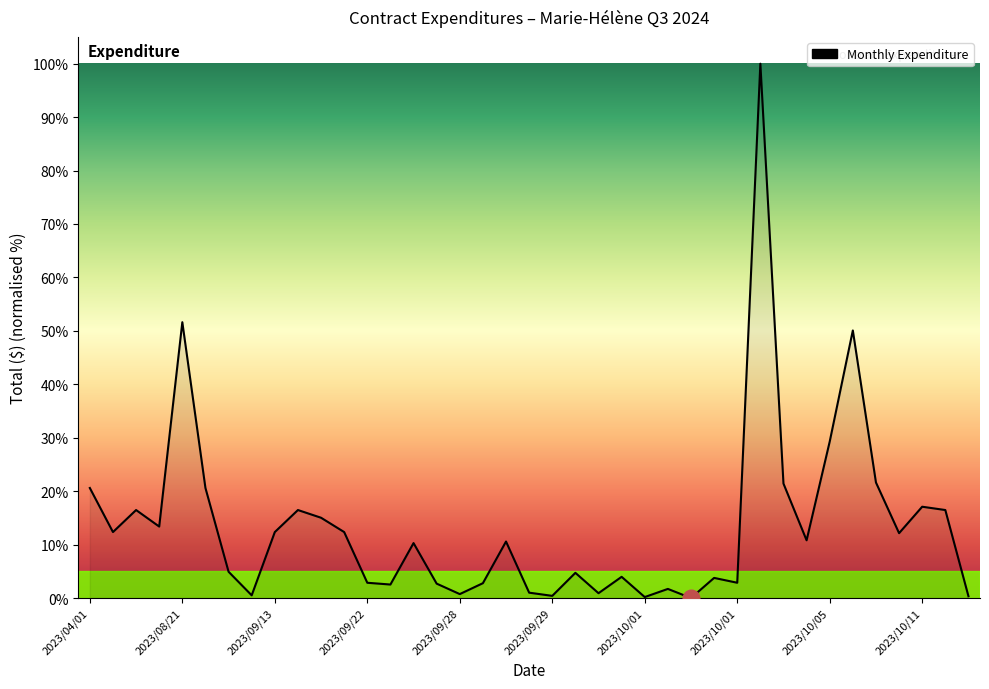

What is the difference between the maximum and minimum values?

100.0